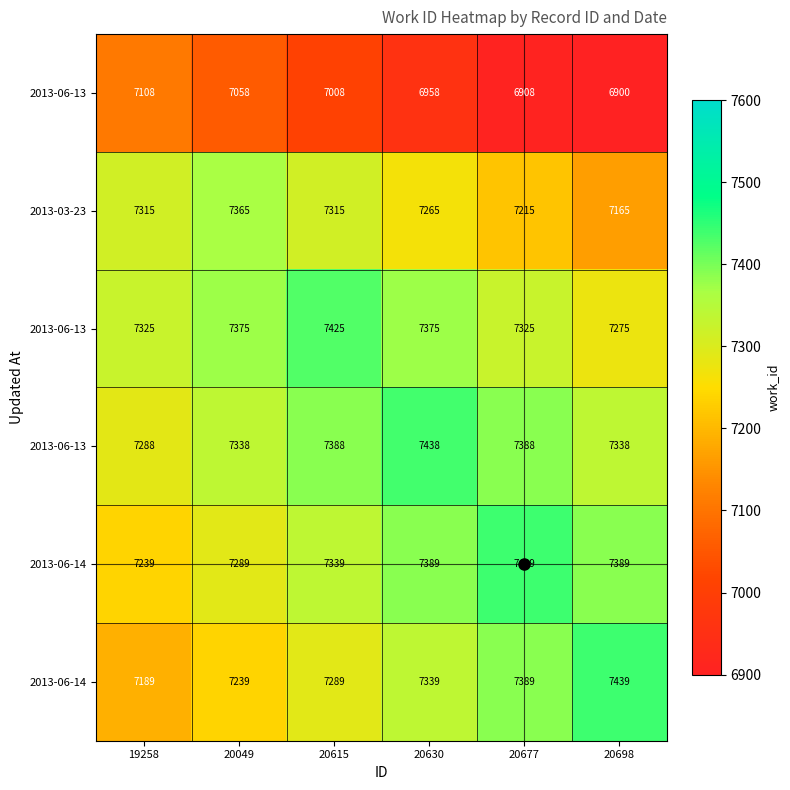

What is the difference between the highest and lowest values at 20630?

480